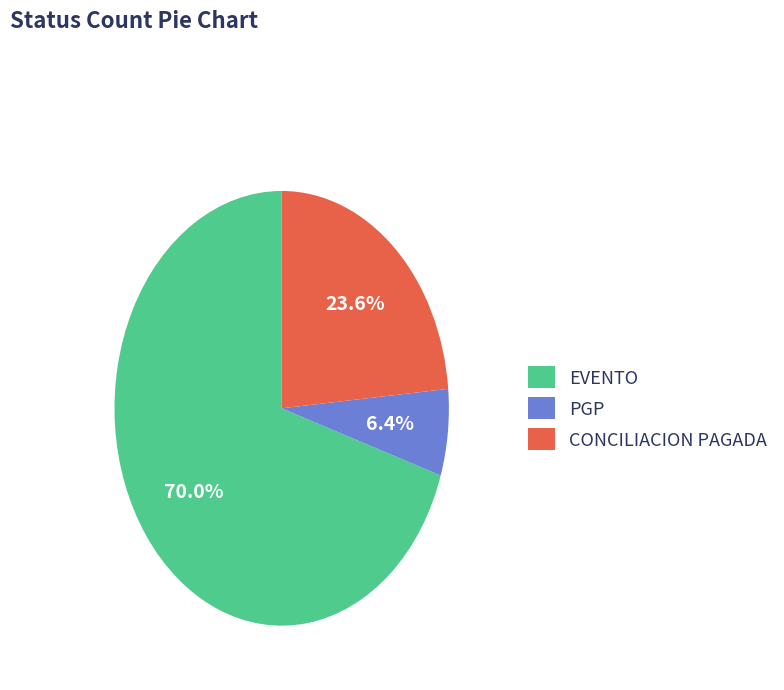

To the nearest percent, what is the difference between the largest and smallest slice percentages?

64%